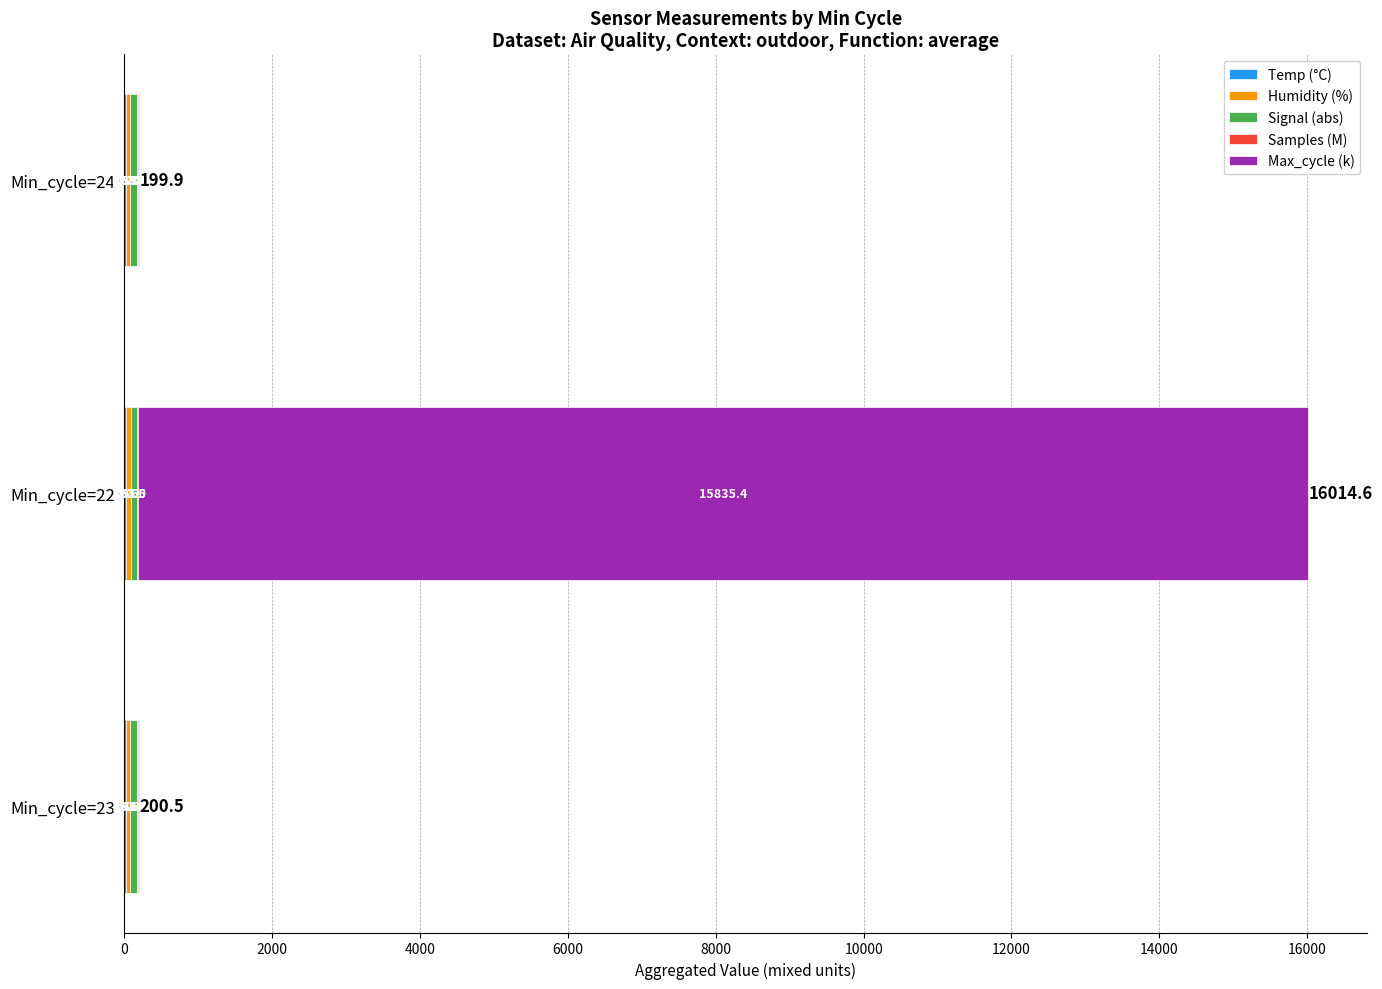

At which category is the sum across all series the highest?

Min_cycle=22